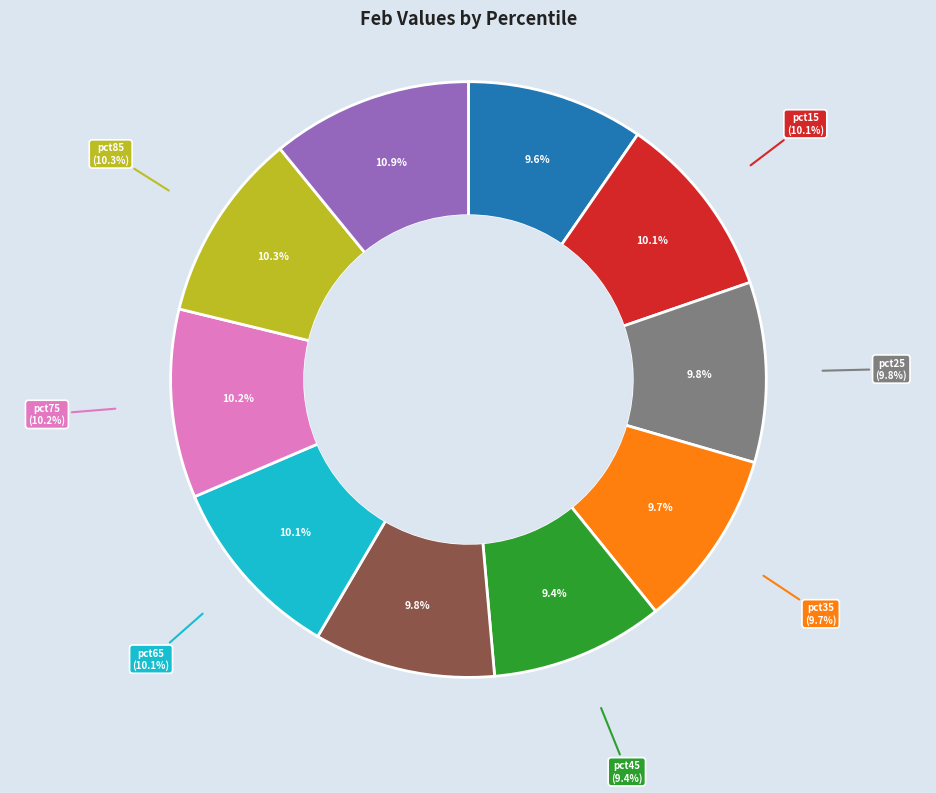

Is it true that pct75 is 10% of the pie?

True